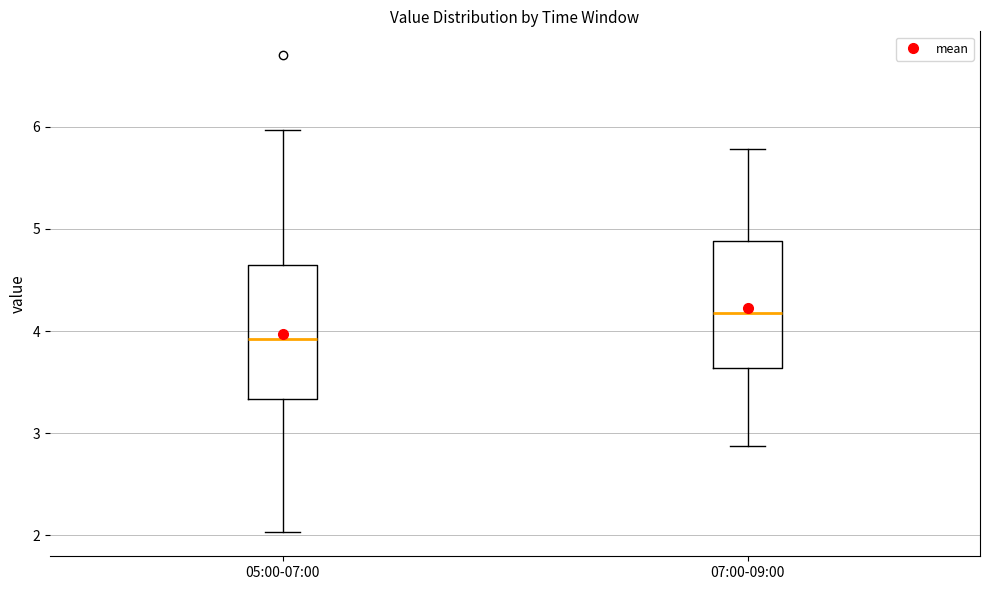

Which box's median line is the lowest?

05:00-07:00